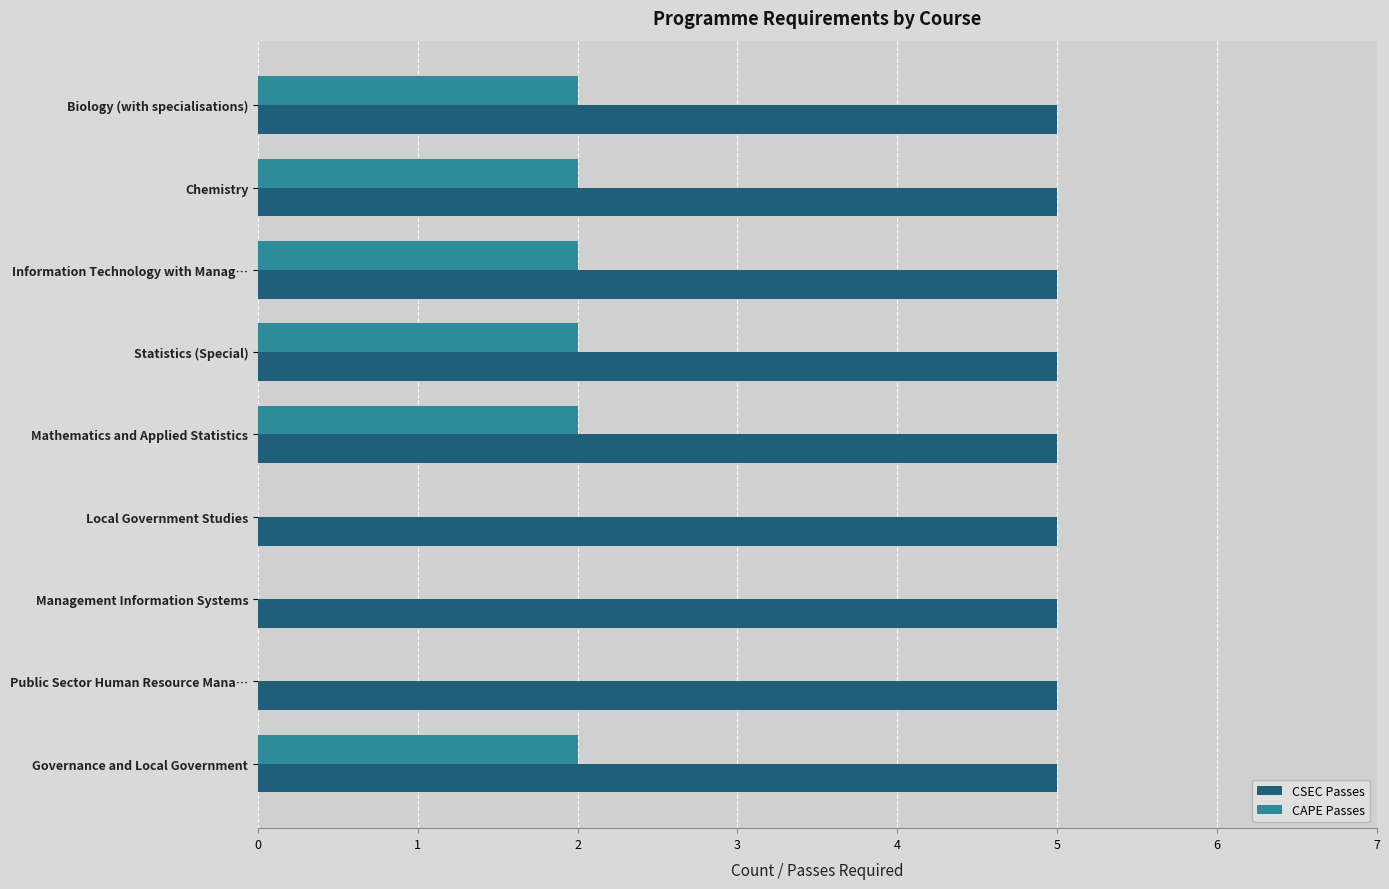

Is it true that CSEC Passes equals 5 at Local Government Studies?

True